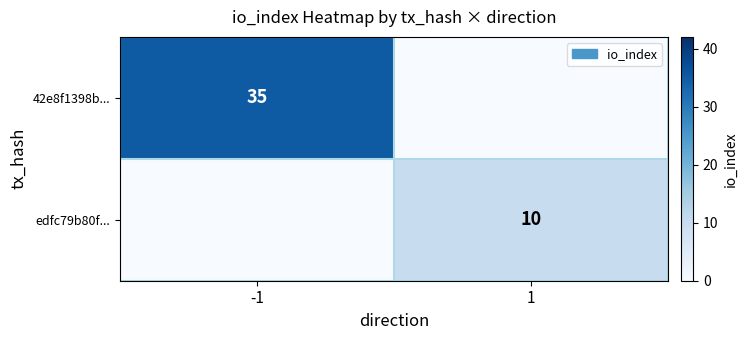

The 42e8f1398b... series shows 35 at -1. True or false?

True